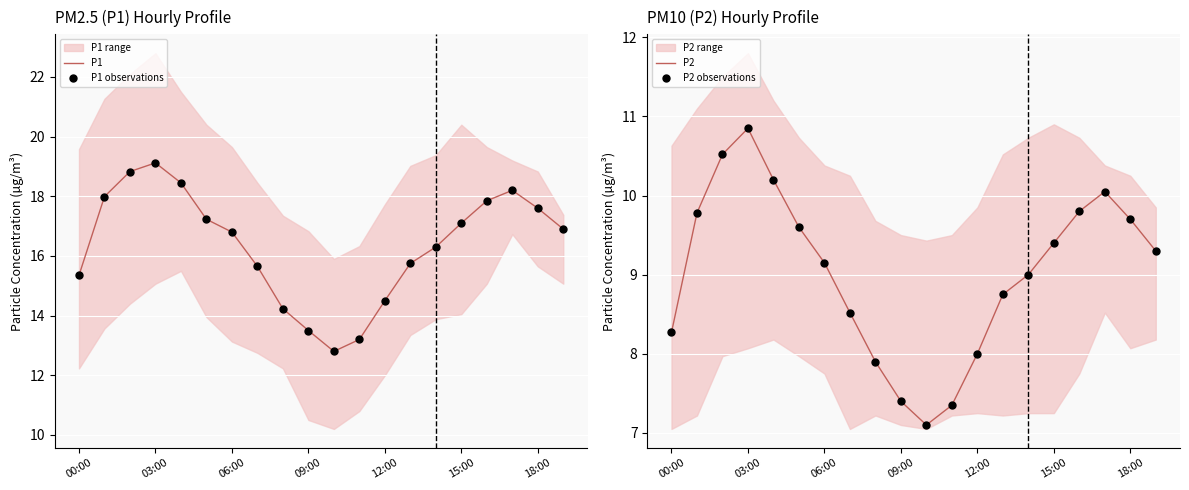

Which series contains the highest Y value?

P1